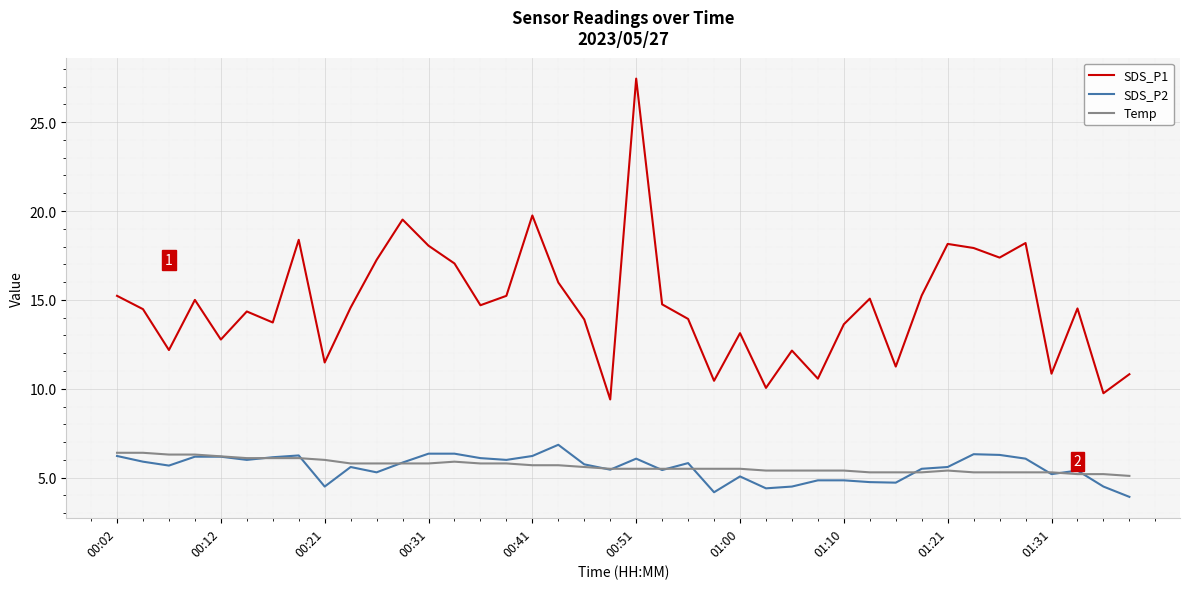

True or false: Temp and SDS_P1 intersect in this chart.

False